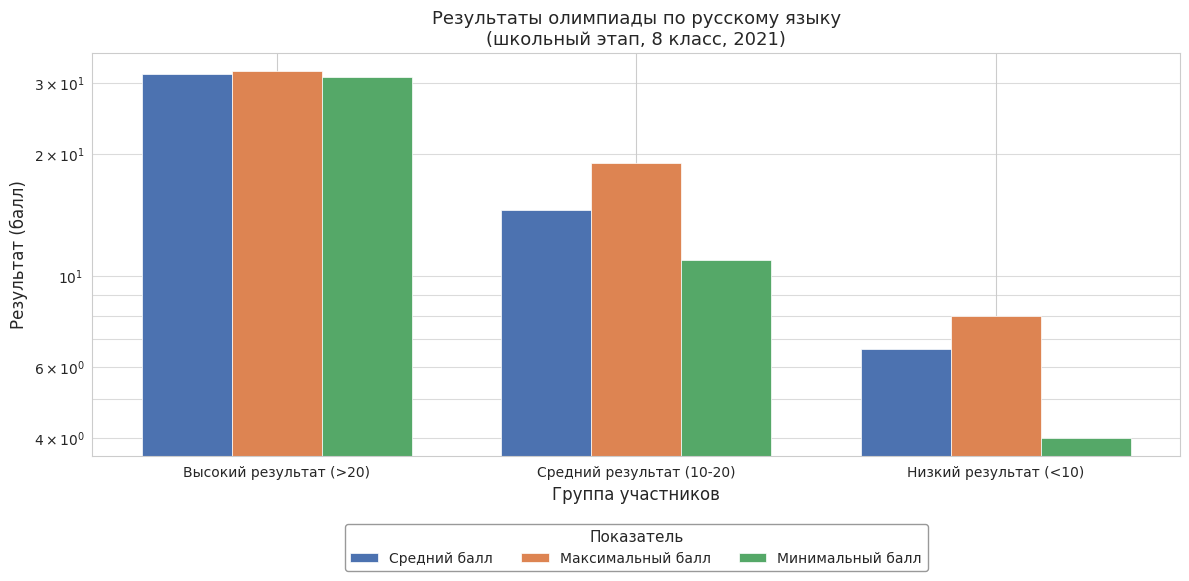

Which series has the largest total across all categories?

Максимальный балл